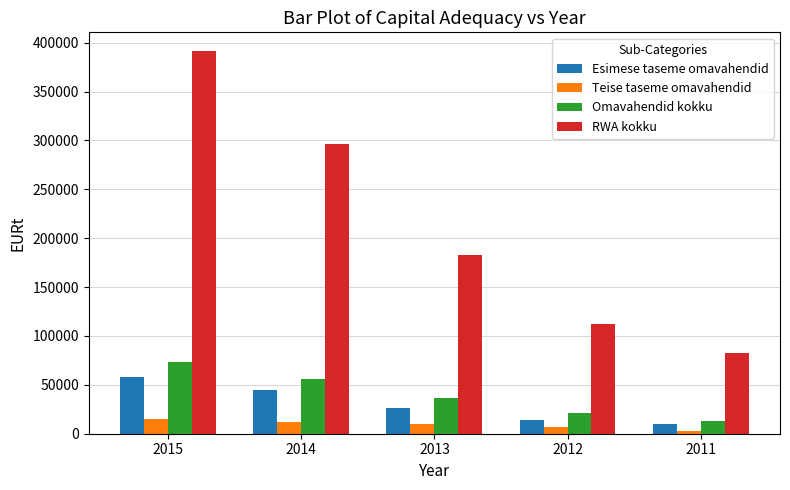

List the series in order of their peak value, highest first.

RWA kokku, Omavahendid kokku, Esimese taseme omavahendid, Teise taseme omavahendid